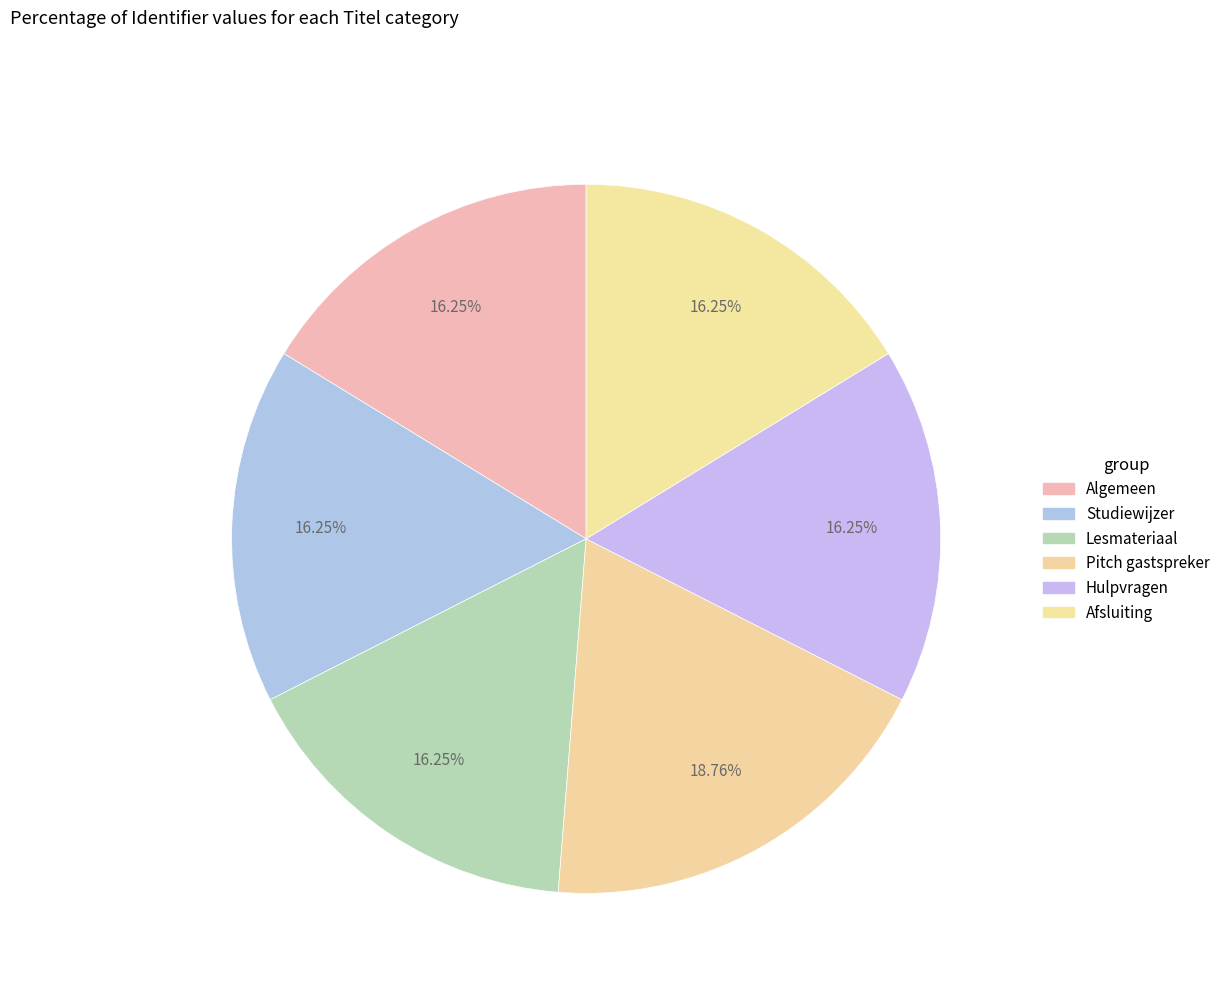

What percentage is the Afsluiting slice, to the nearest percent?

16%